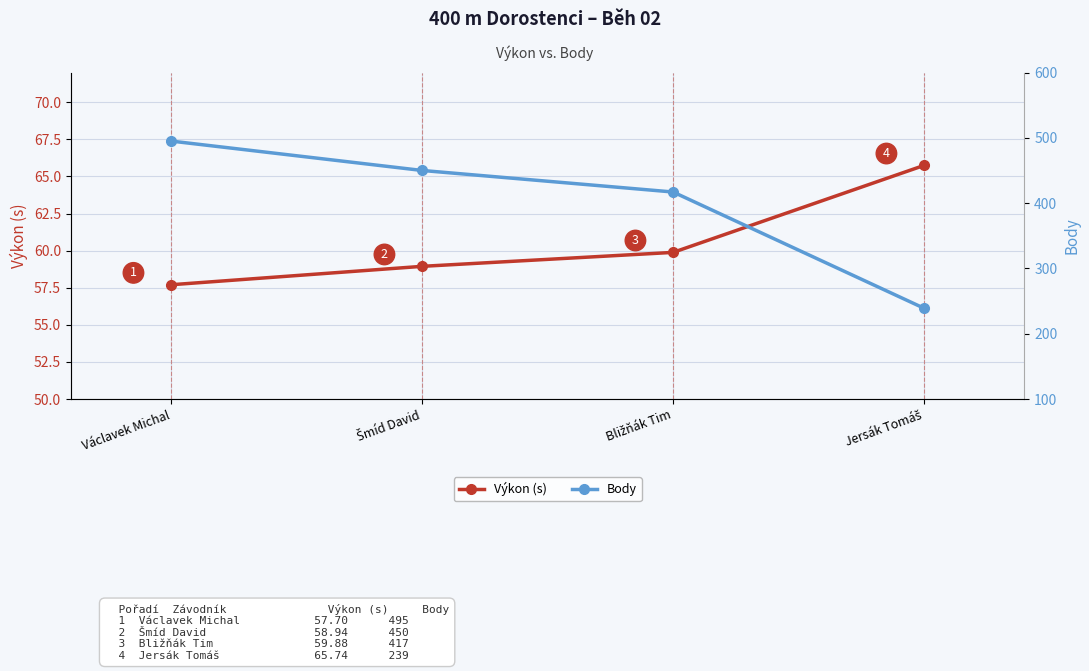

Between Šmíd David and Bližňák Tim, which series saw the biggest shift?

Body